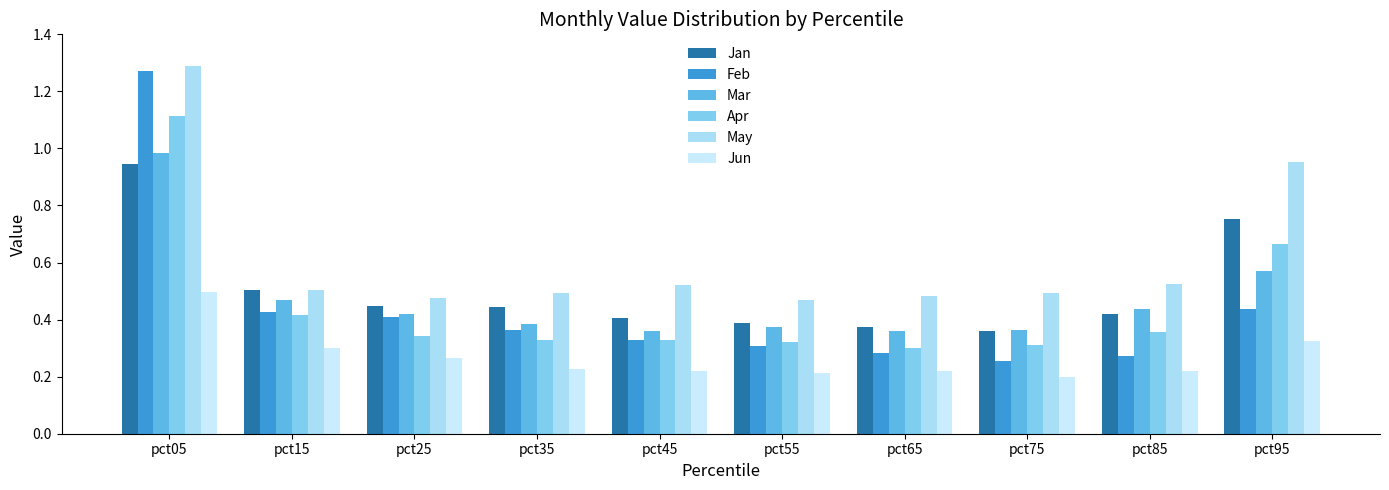

What are all the series names shown in the legend?

Jan, Feb, Mar, Apr, May, Jun